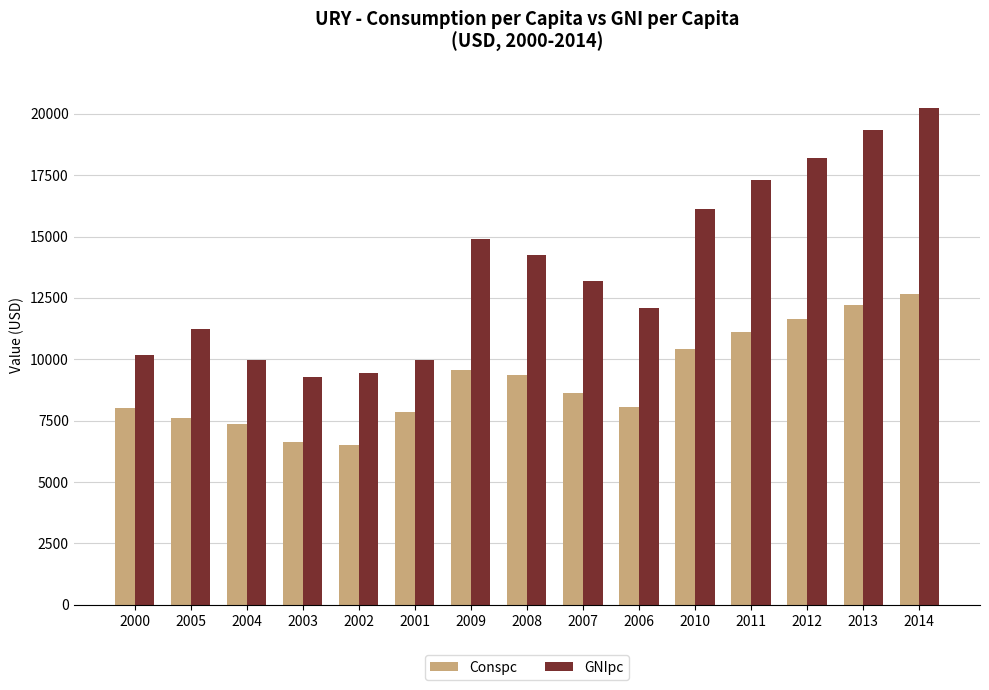

The value of GNIpc at 2007 is 3279.0. True or false?

False